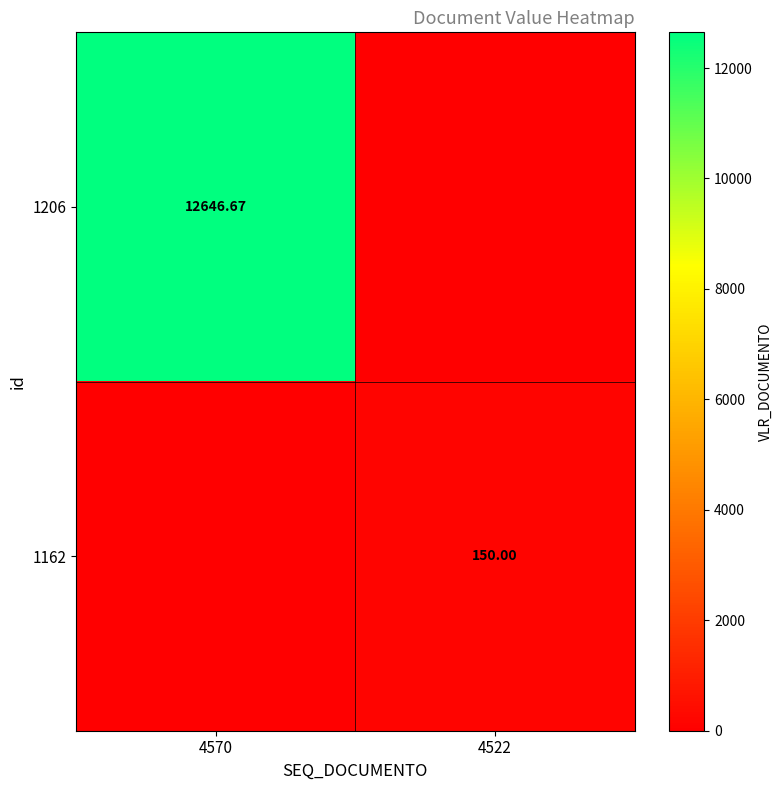

Is the value of 1162 at 4522 greater than the value of 1206 at 4570?

No